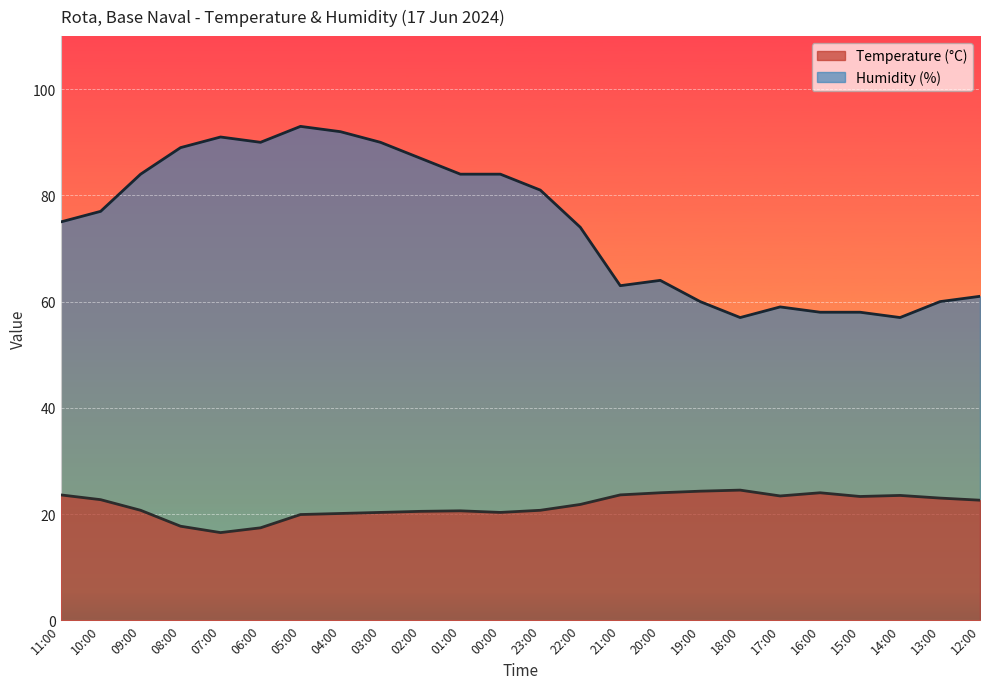

At 15:00, list the series in order from smallest to largest.

Temperature (°C), Humidity (%)